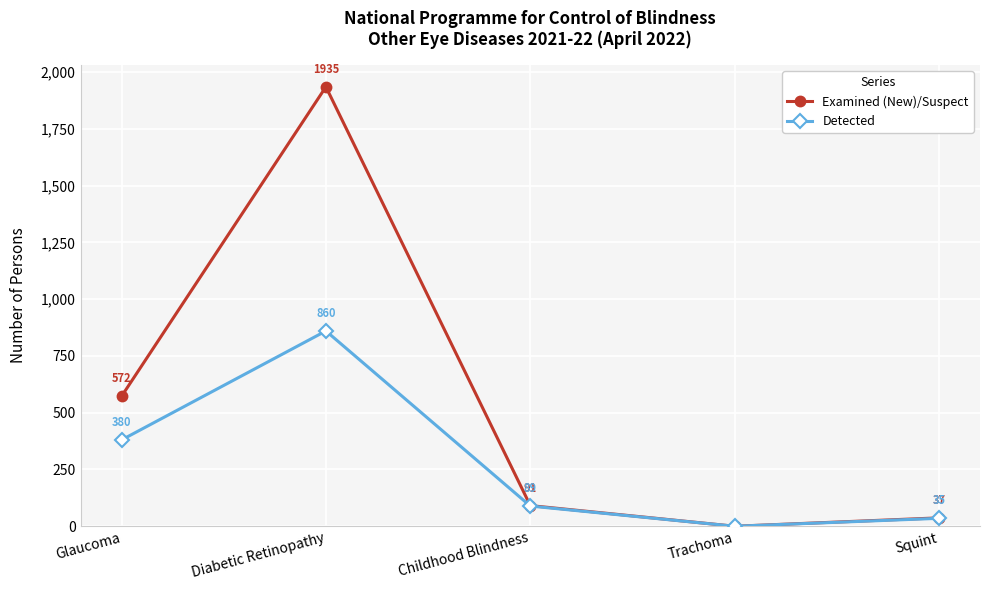

Is it true that Detected equals 860 at Diabetic Retinopathy?

True